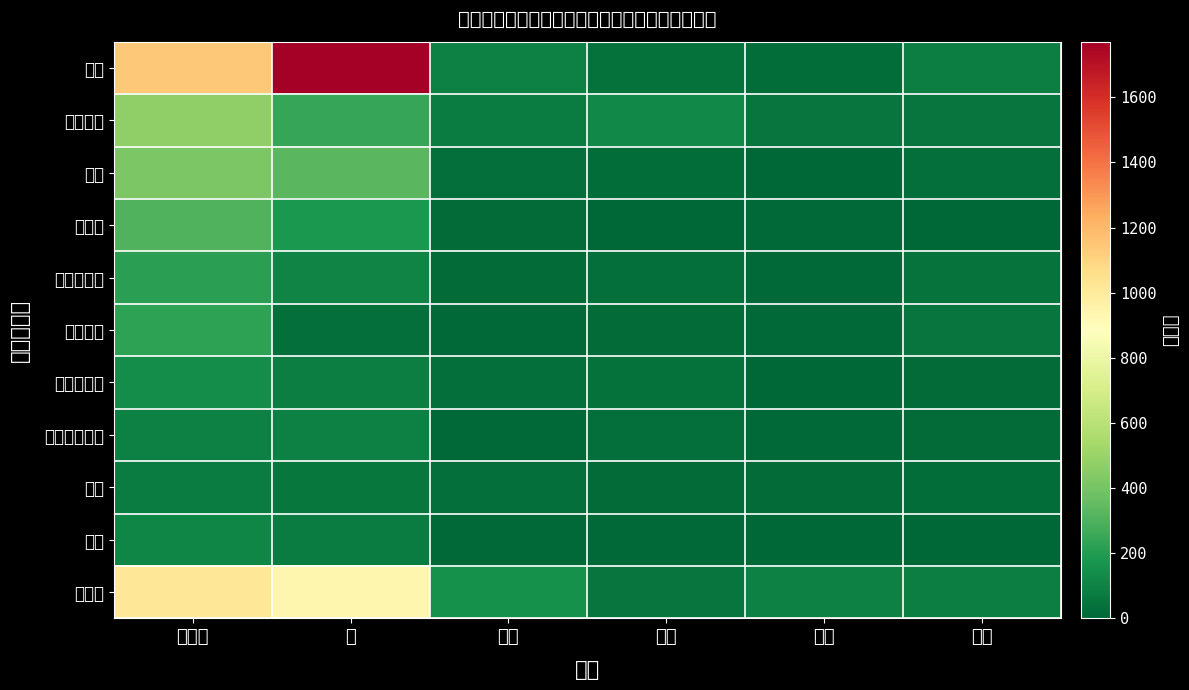

Reading left to right, what are all the values shown in this chart?

中国: 谷田部=1148	桜=1771	大穂=91	豊里=39	筑波=27	茎崎=87
ベトナム: 谷田部=472	桜=245	大穂=79	豊里=124	筑波=49	茎崎=49
韓国: 谷田部=420	桜=332	大穂=30	豊里=22	筑波=6	茎崎=31
インド: 谷田部=305	桜=181	大穂=19	豊里=1	筑波=11	茎崎=0
フィリピン: 谷田部=221	桜=106	大穂=15	豊里=30	筑波=12	茎崎=44
ブラジル: 谷田部=224	桜=28	大穂=11	豊里=14	筑波=11	茎崎=52
スリランカ: 谷田部=143	桜=85	大穂=34	豊里=38	筑波=5	茎崎=14
インドネシア: 谷田部=92	桜=92	大穂=8	豊里=29	筑波=13	茎崎=18
タイ: 谷田部=83	桜=62	大穂=33	豊里=15	筑波=18	茎崎=27
米国: 谷田部=114	桜=81	大穂=13	豊里=7	筑波=3	茎崎=4
その他: 谷田部=1022	桜=935	大穂=156	豊里=55	筑波=92	茎崎=84